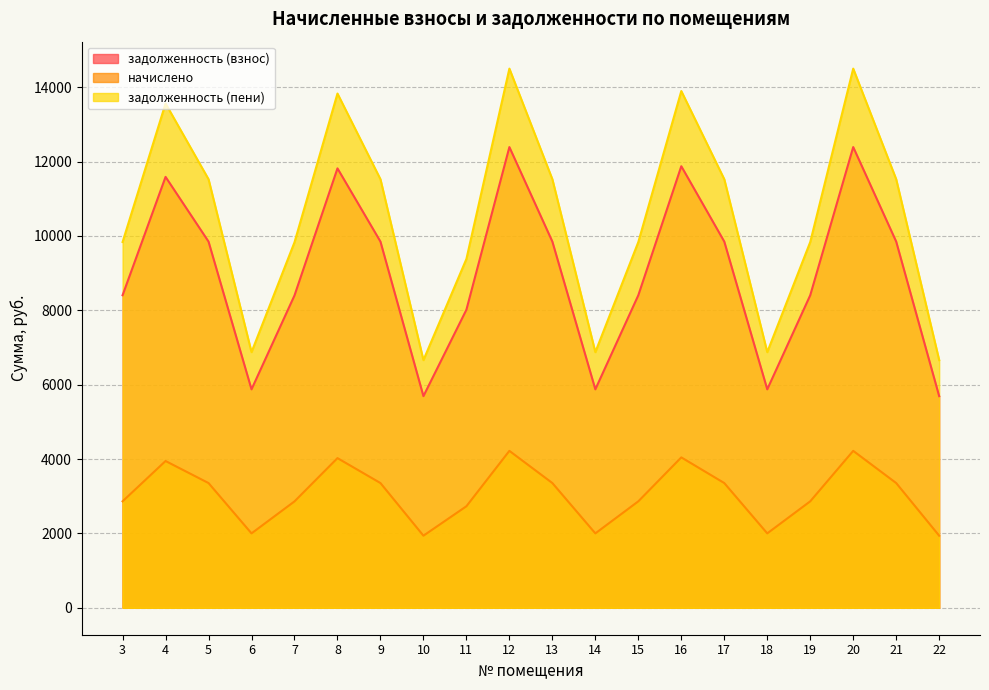

At which category is the sum across all series the highest?

12